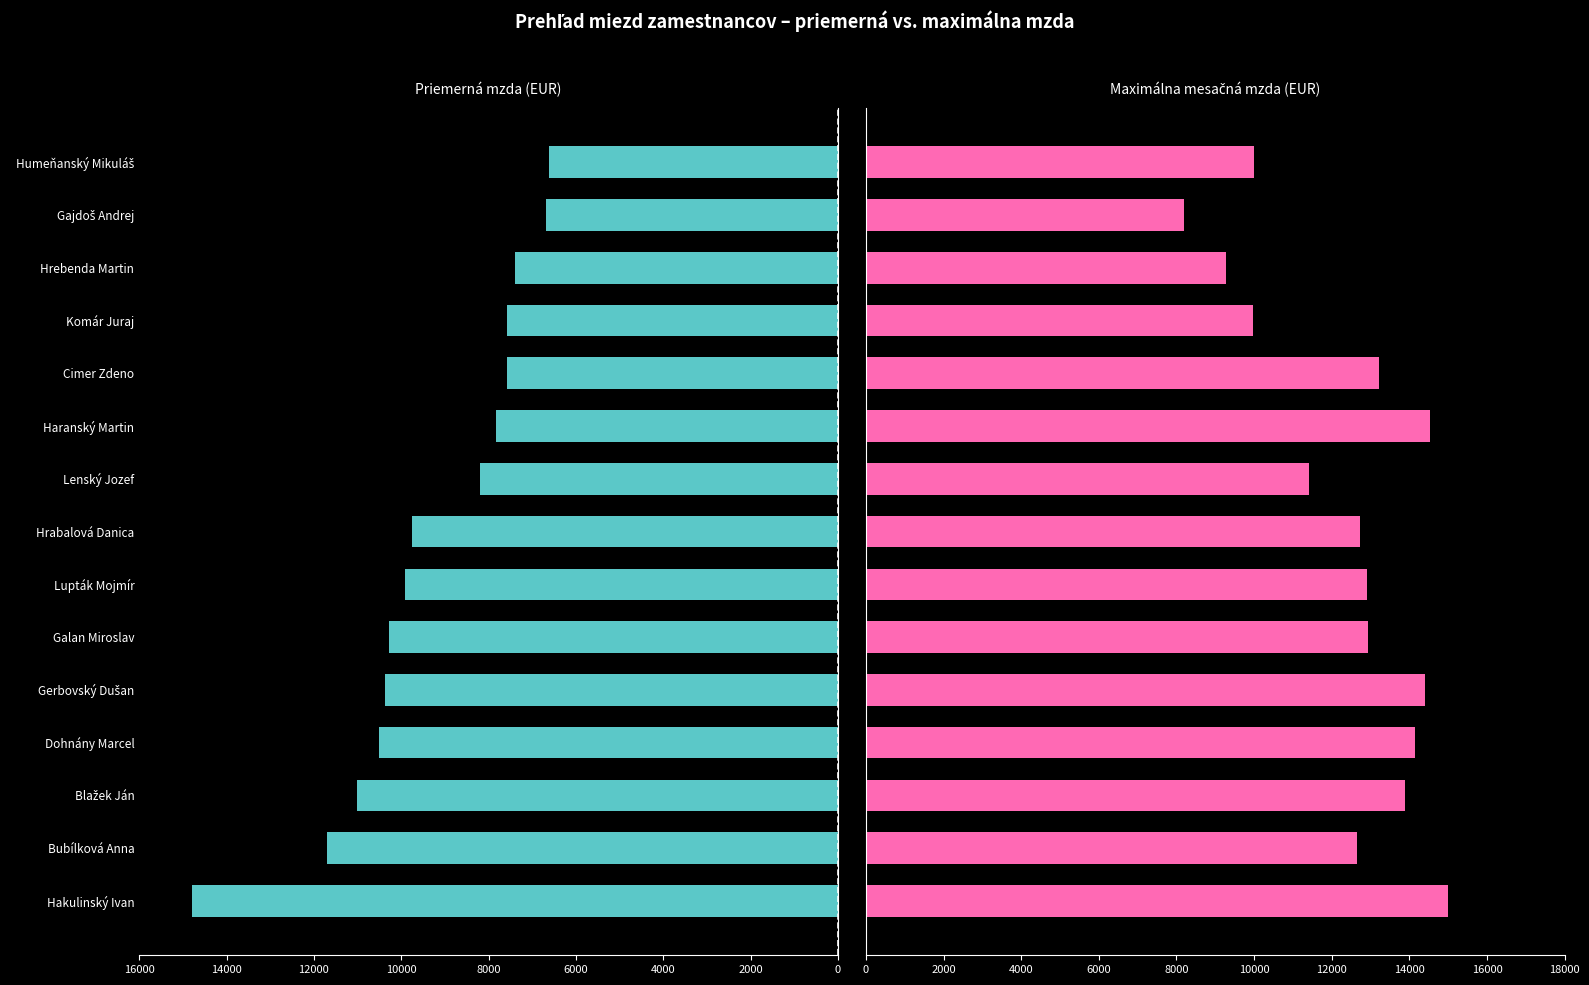

At how many categories does at least one series exceed 8887?

14